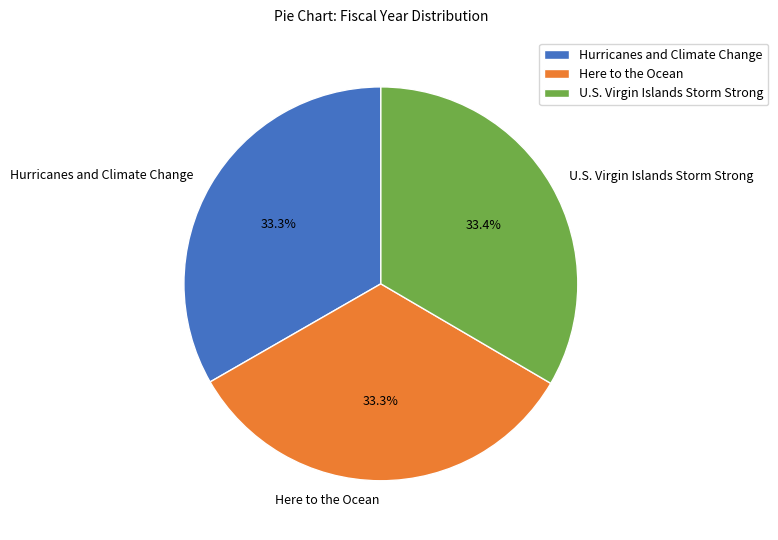

Is it true that Hurricanes and Climate Change is 33% of the pie?

True